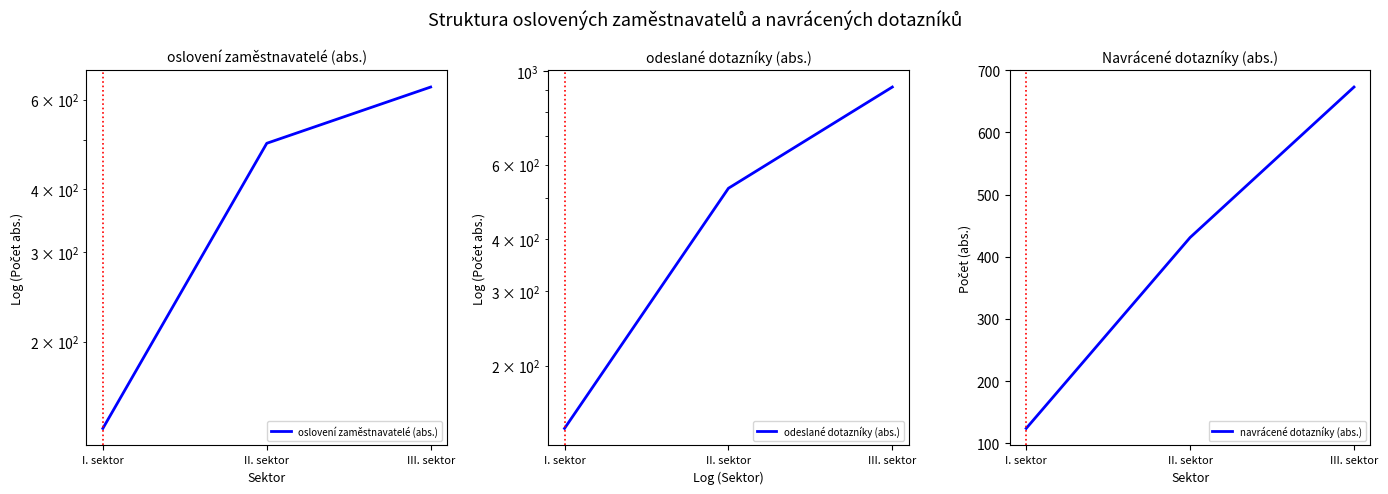

What is the difference between the maximum and minimum values in the oslovení zaměstnavatelé (abs.) series?

500